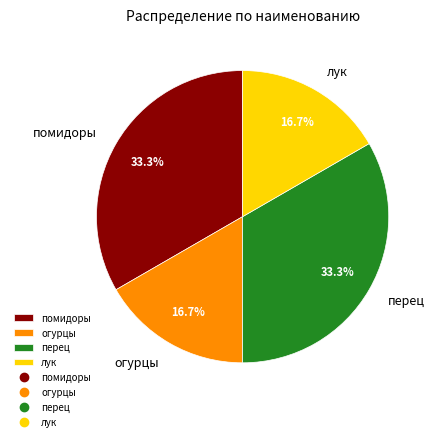

What is the ratio of the value at лук to the value at помидоры?

0.5